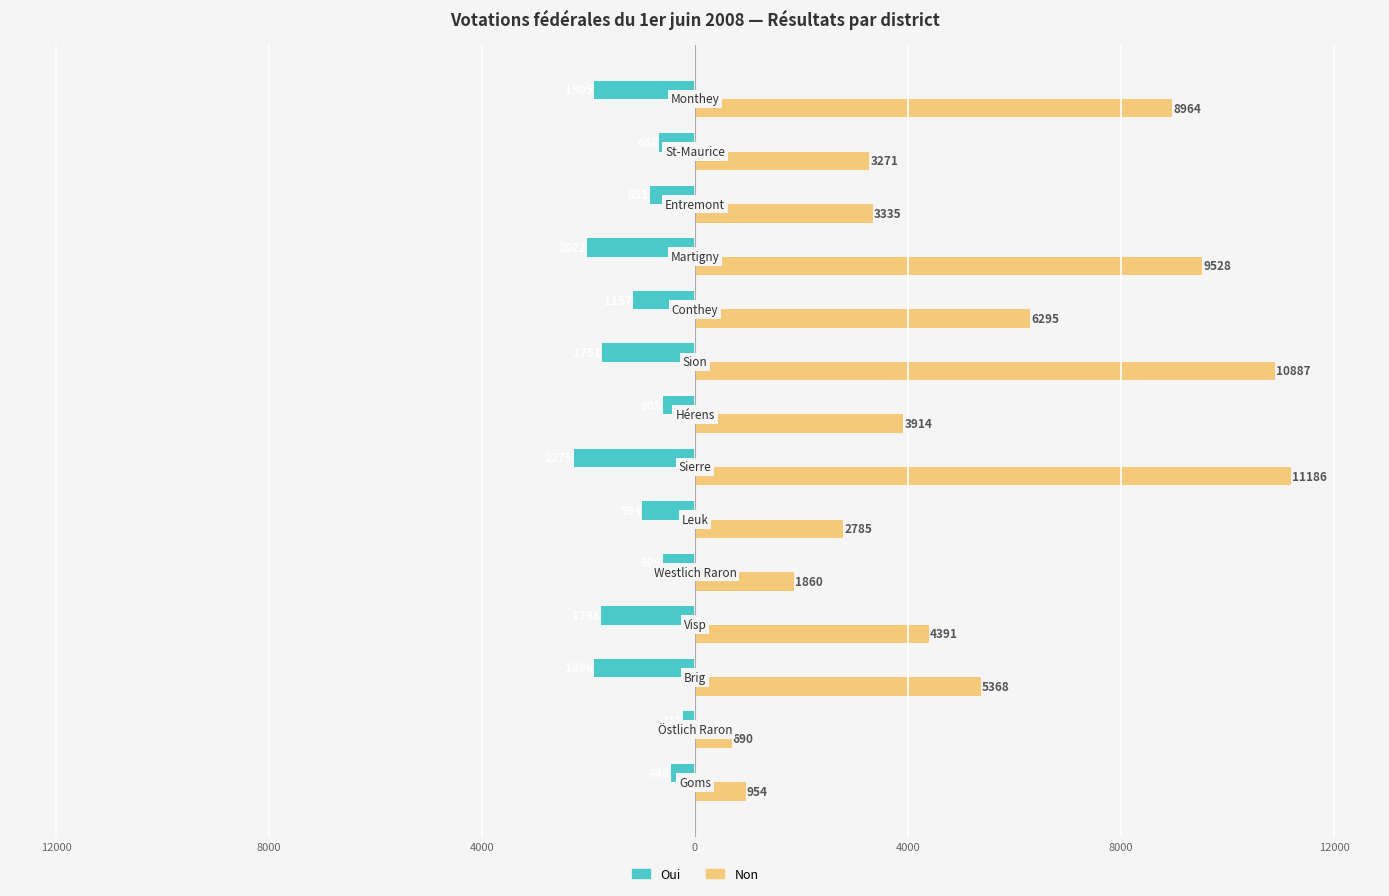

What are all the series names shown in the legend?

Oui, Non